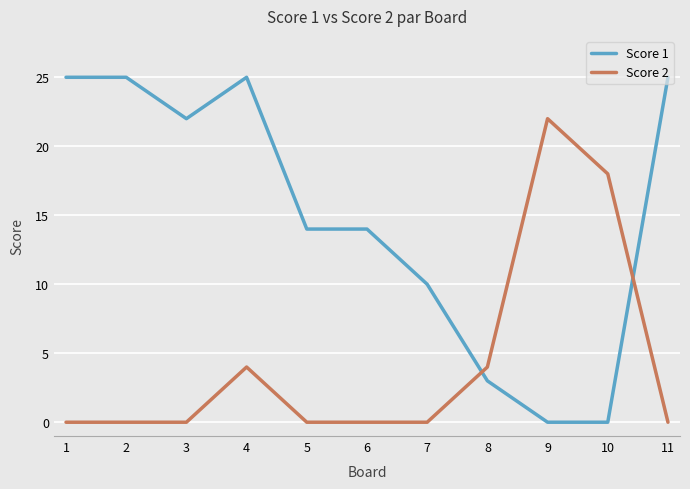

True or false: Score 1 and Score 2 intersect in this chart.

True